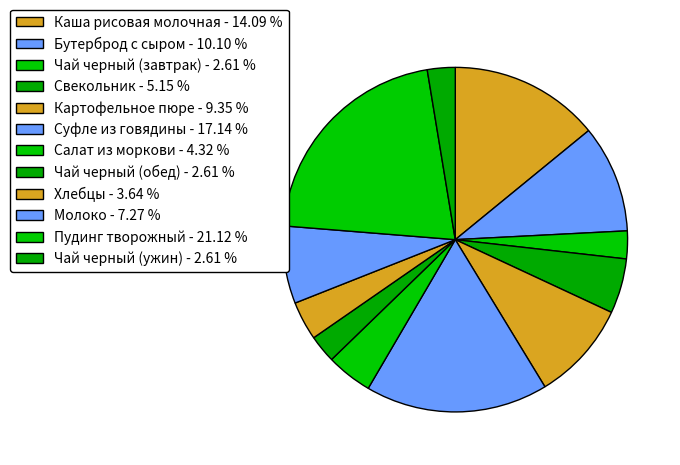

How many slices are in this pie chart?

12